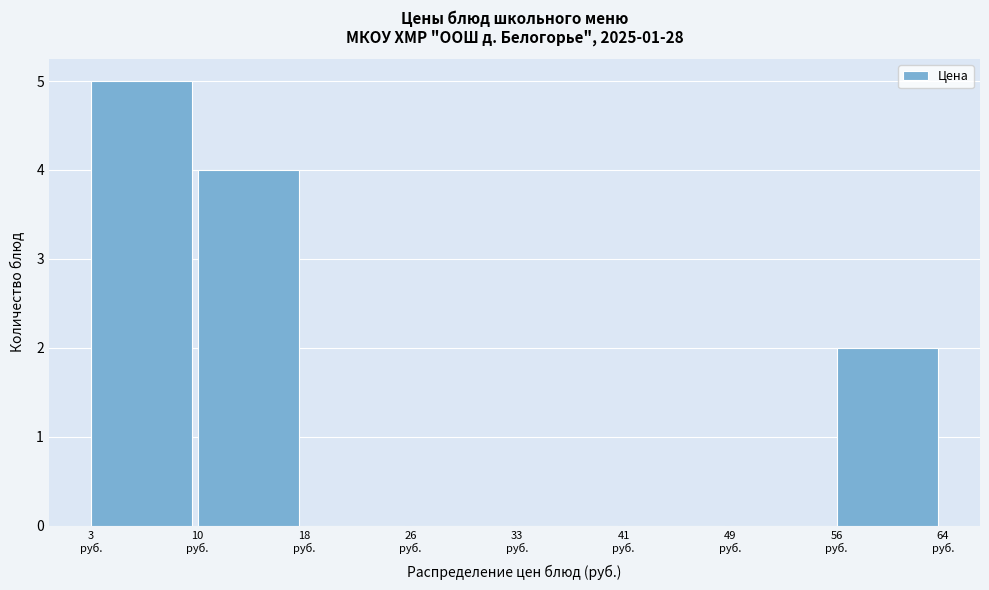

What is the maximum value shown in the chart?

5